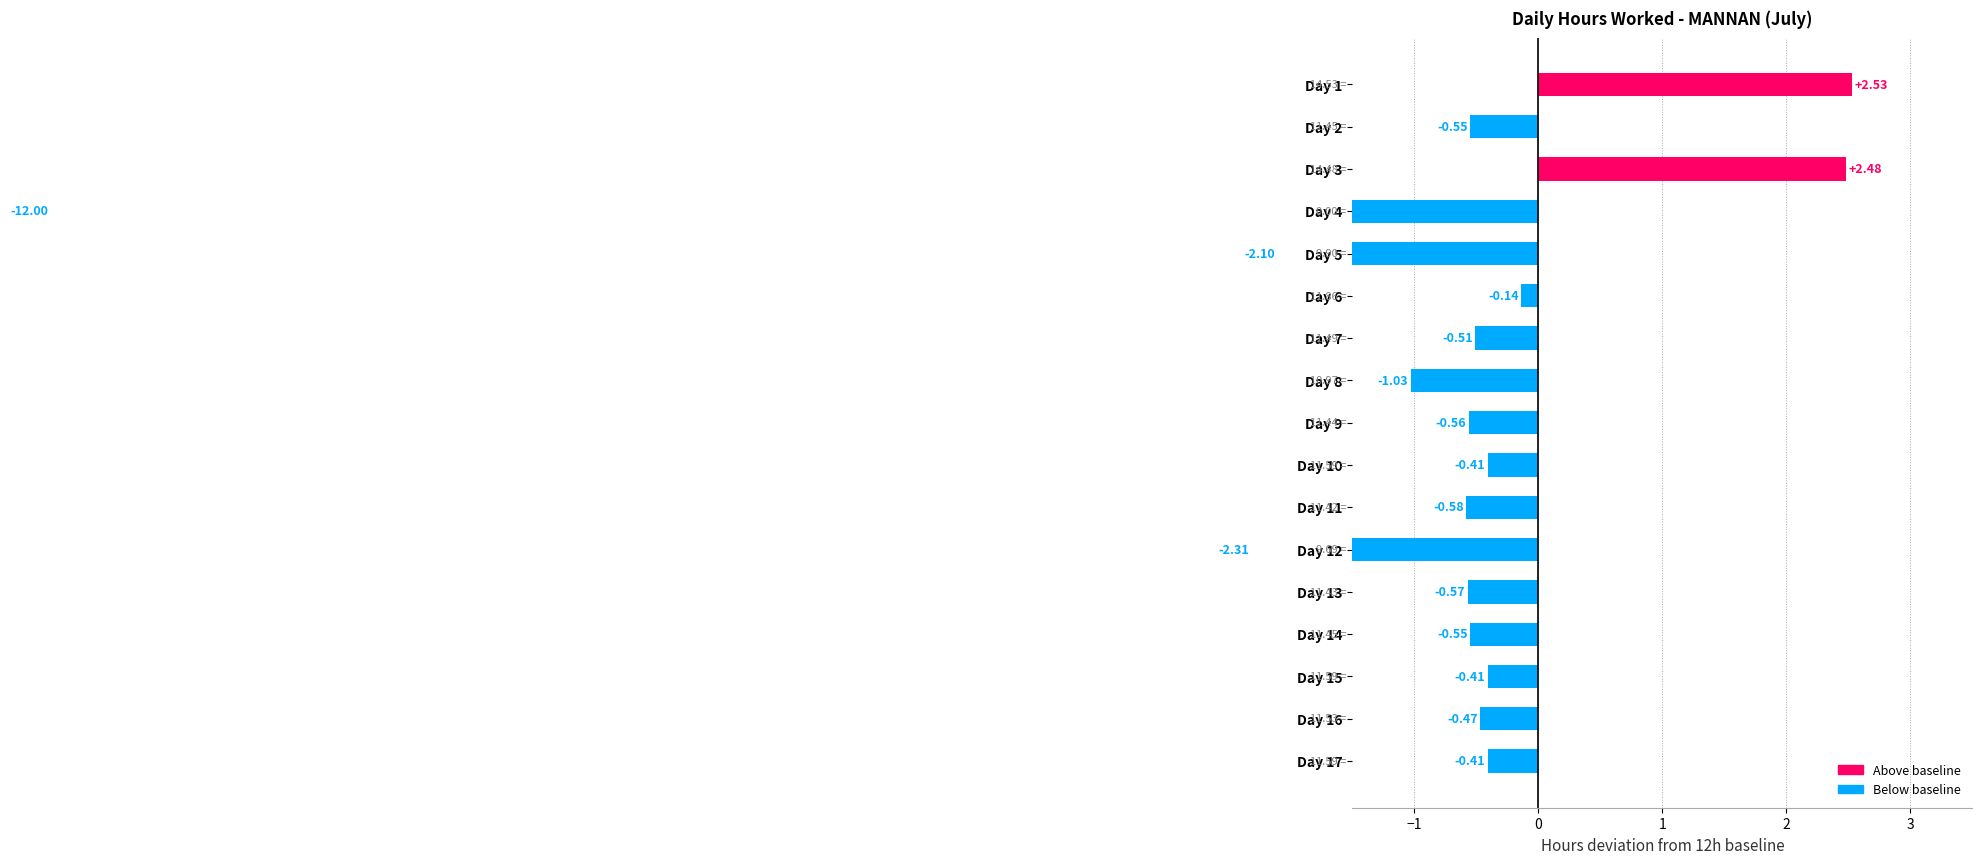

Reading right to left, what are all the values shown in this chart?

-0.4	-0.5	-0.4	-0.6	-0.6	-2.3	-0.6	-0.4	-0.6	-1.0	-0.5	-0.1	-2.1	-12.0	2.5	-0.6	2.5